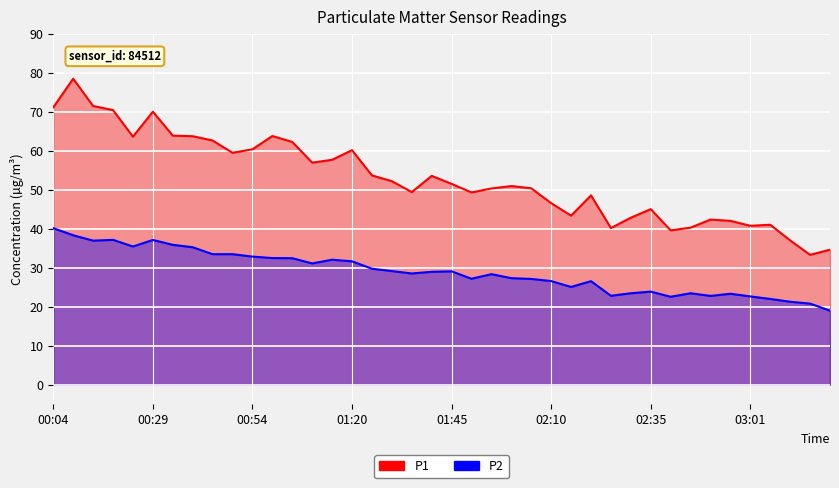

At which category is the sum across all series the highest?

00:09